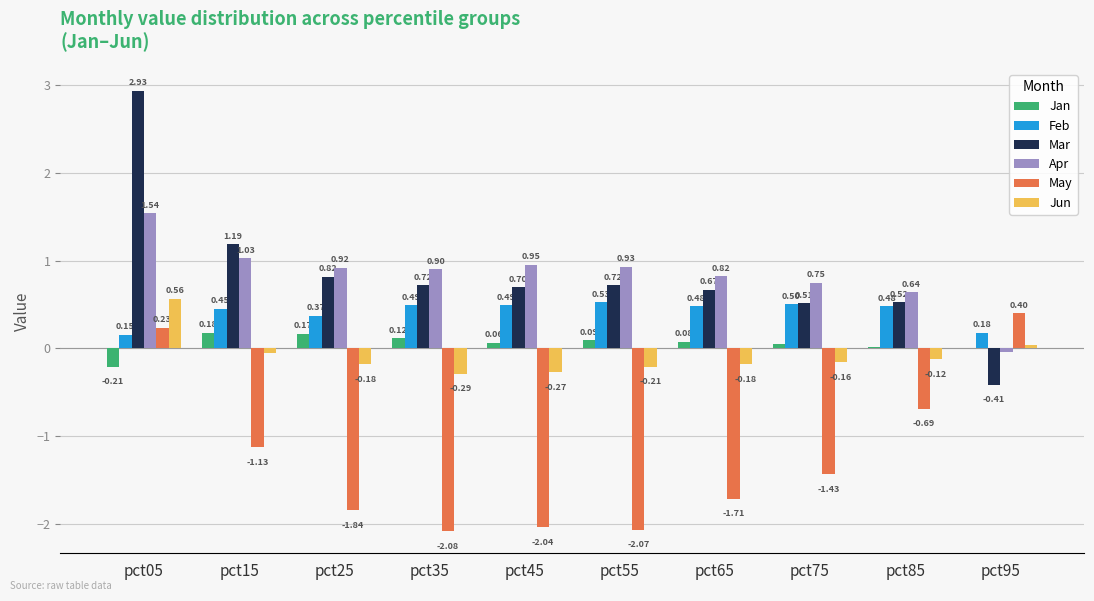

Is the value of Jan at pct65 greater than the value of Apr at pct25?

No